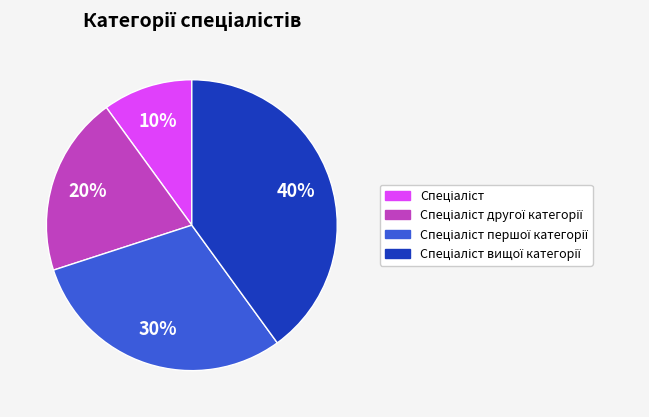

How many segments does this pie chart have?

4